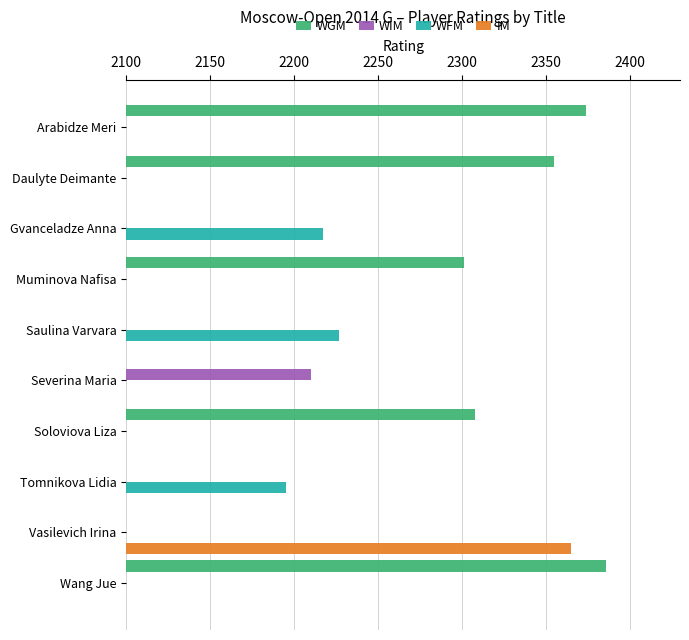

Which series has the widest spread of values?

WGM